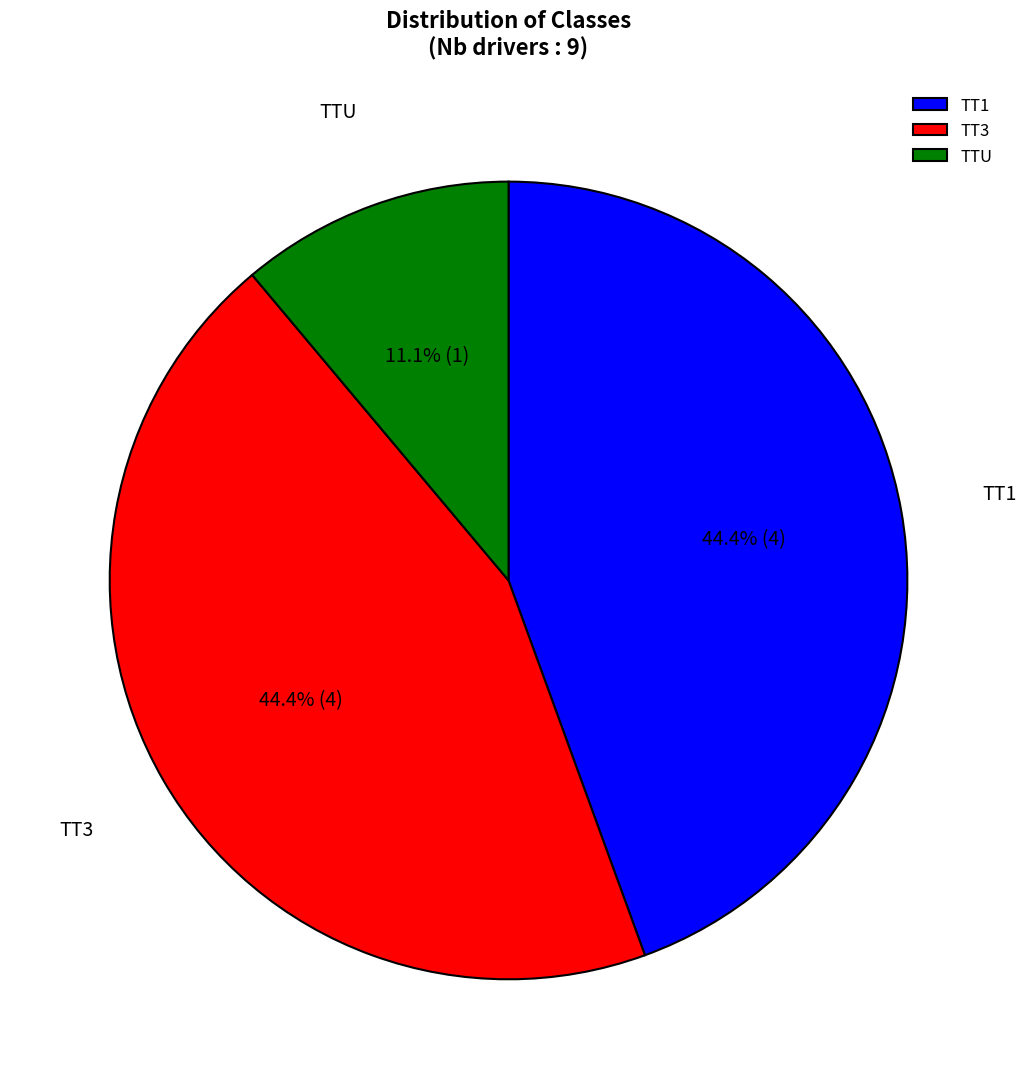

Combined, do TTU and TT3 account for over 50%?

Yes